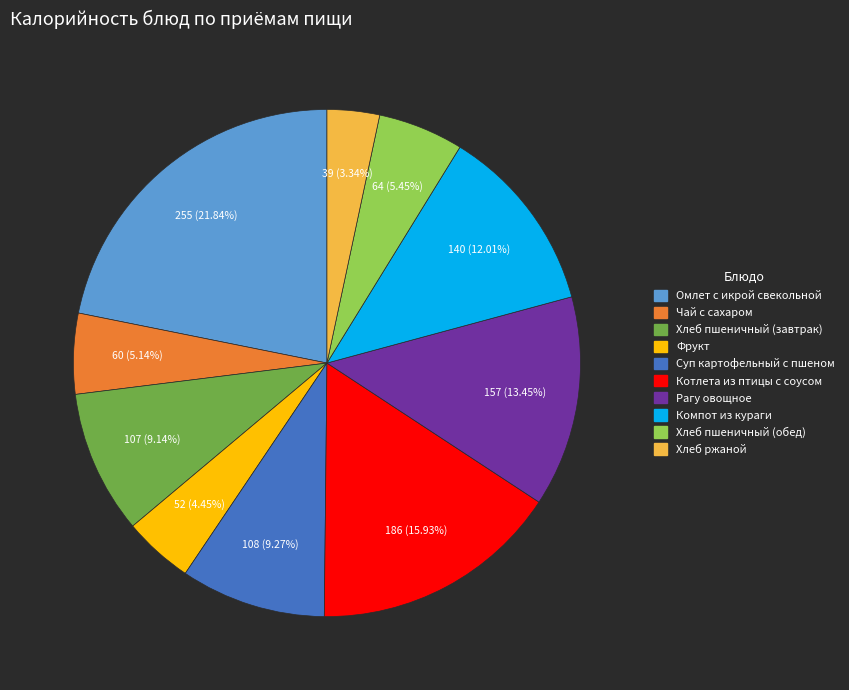

How many slices are in this pie chart?

10